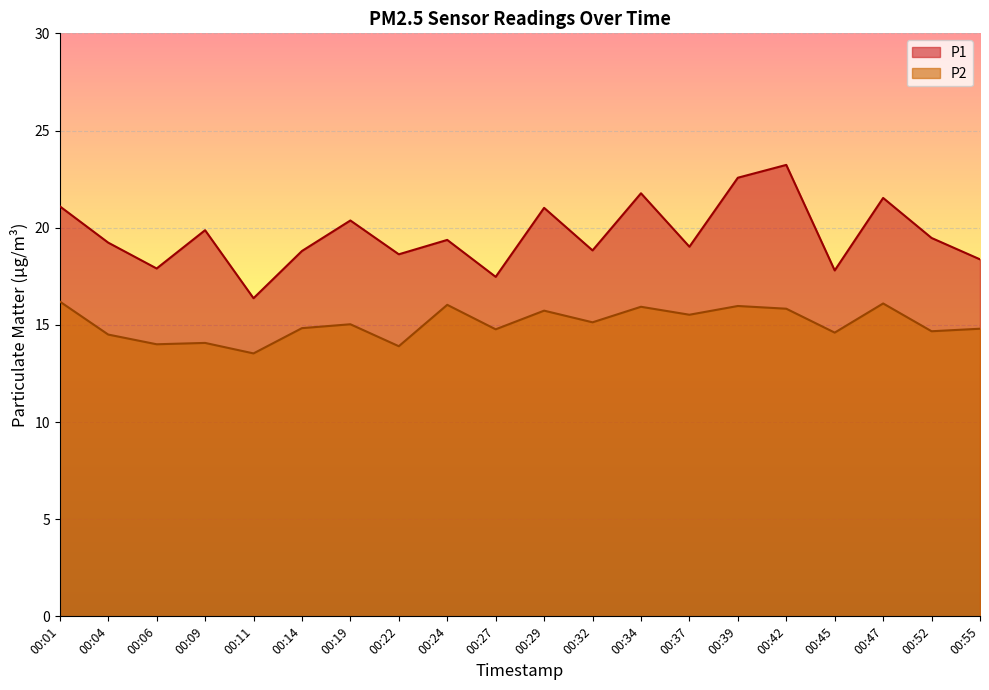

Count the number of categories in the chart.

20